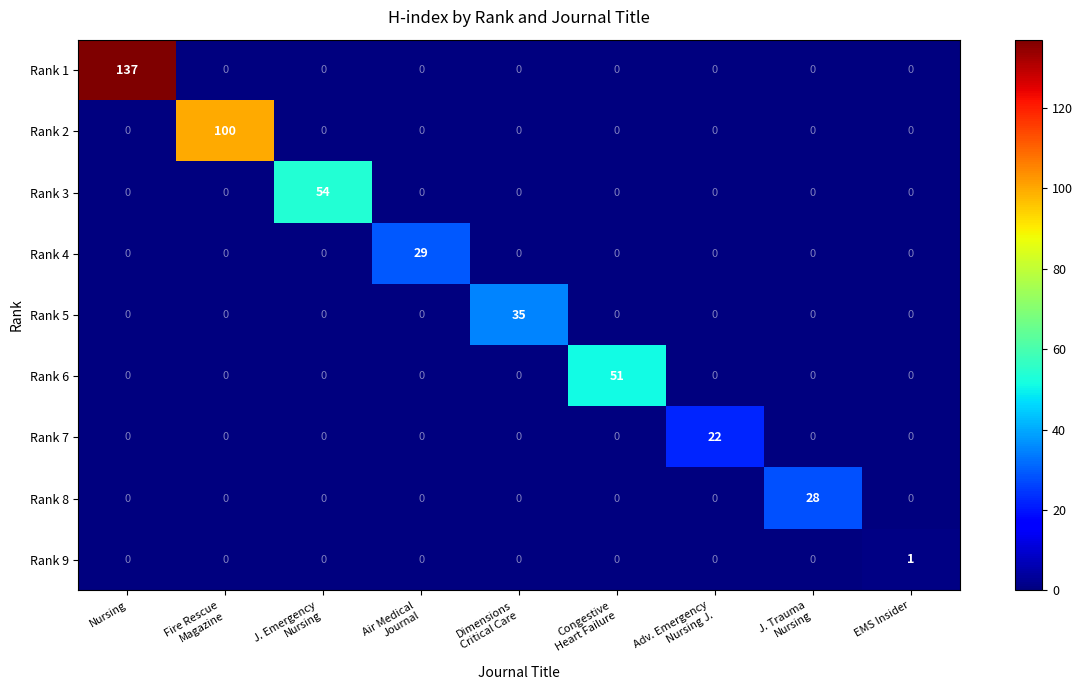

Between Fire Rescue
Magazine and EMS Insider, which series saw the biggest shift?

Rank 2